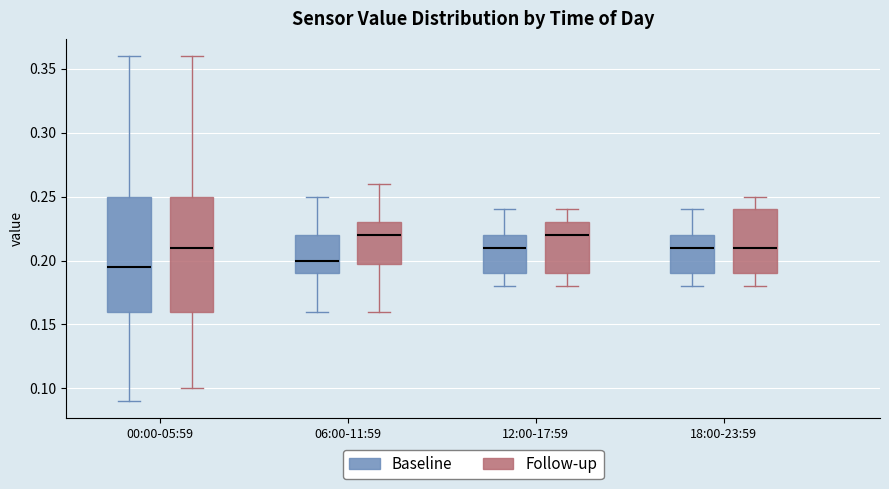

Where is the lower edge of the box for 18:00-23:59 (Follow-up) on the y-axis? The values are not printed on the chart, so give them approximately, as read against the axis.

0.190